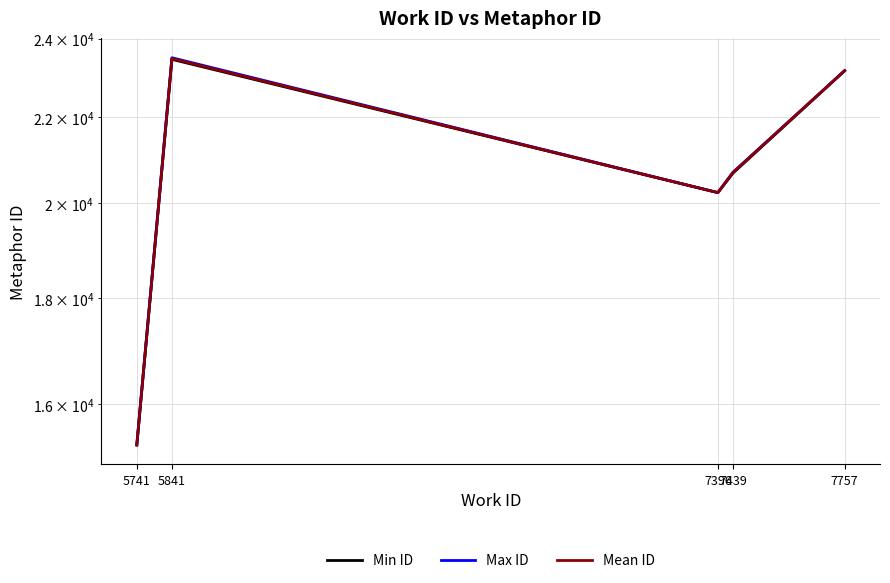

Between 7439 and 7757, which is larger?

7757